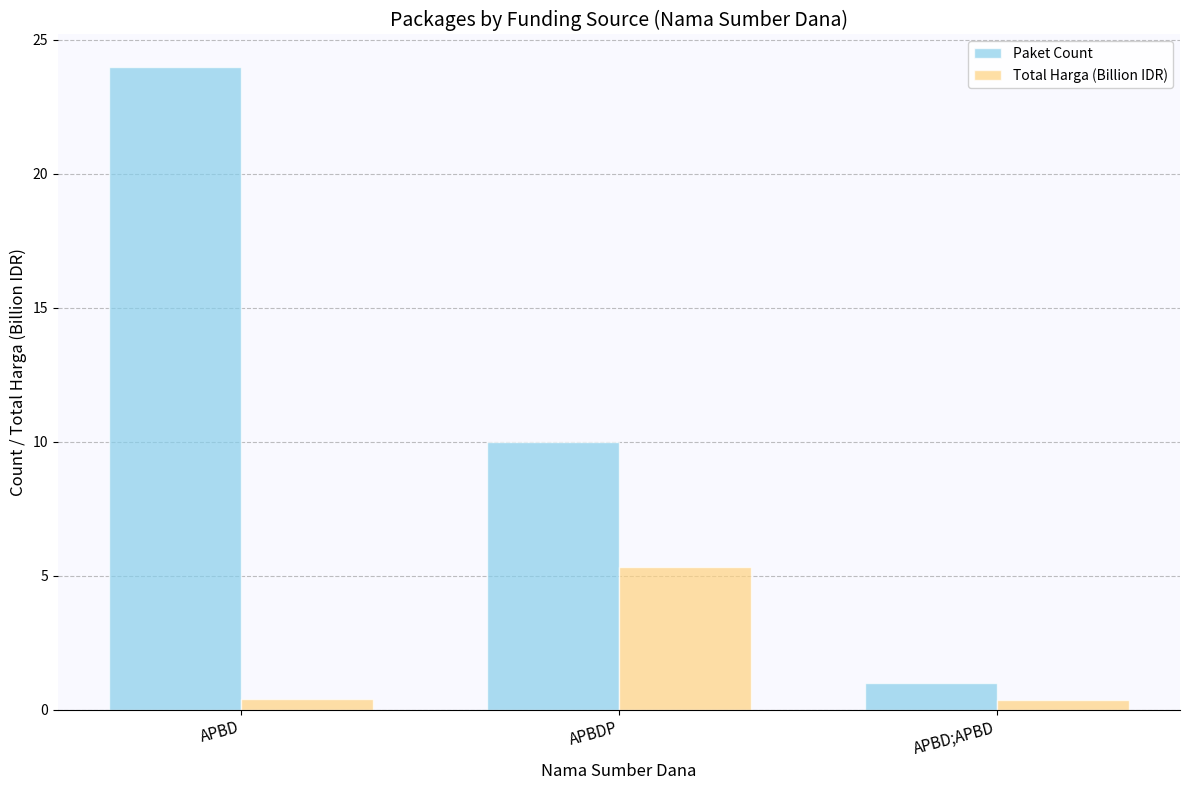

What is the highest value of the Total Harga (Billion IDR) series?

5.3